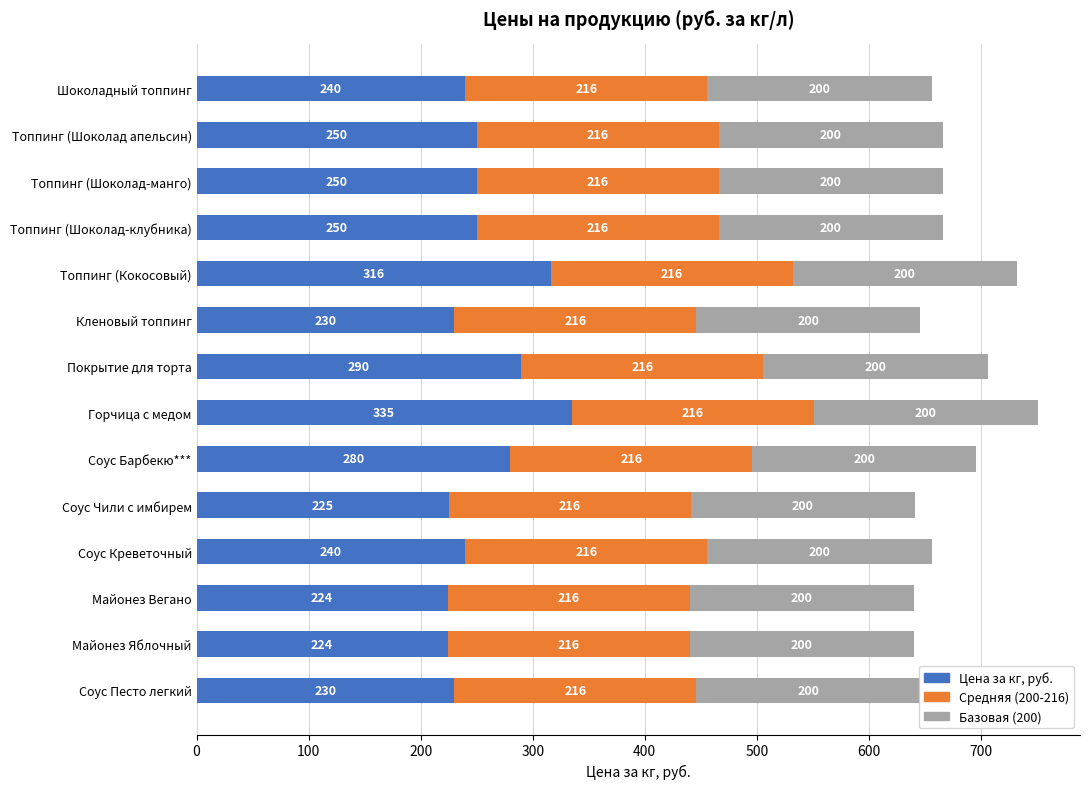

What is the average value of the Цена за кг, руб. series?

256